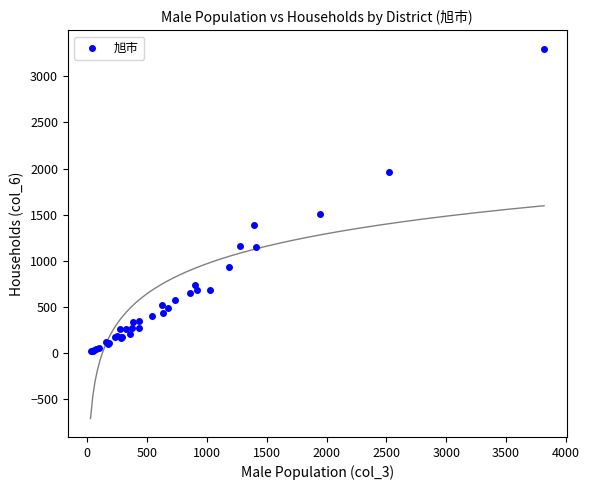

What Y value in the scatter plot is closest to 1659?

1502